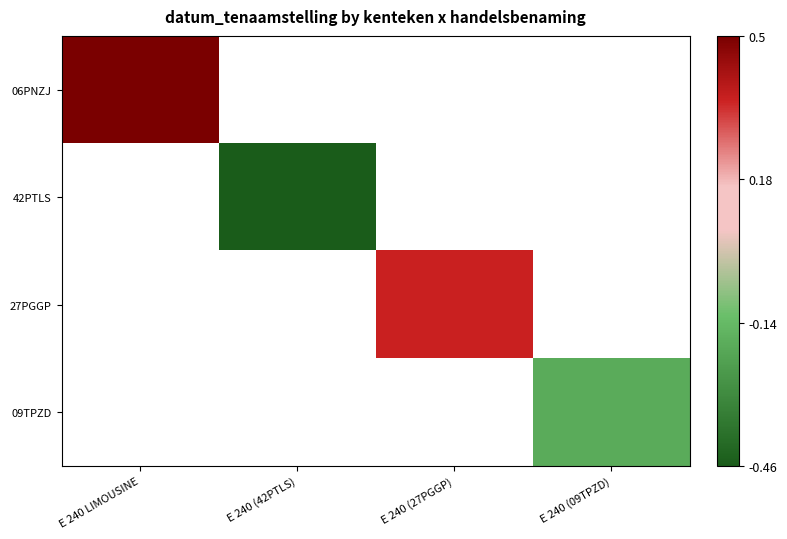

True or false: 42PTLS has a value of -0.1 at E 240 (42PTLS).

False